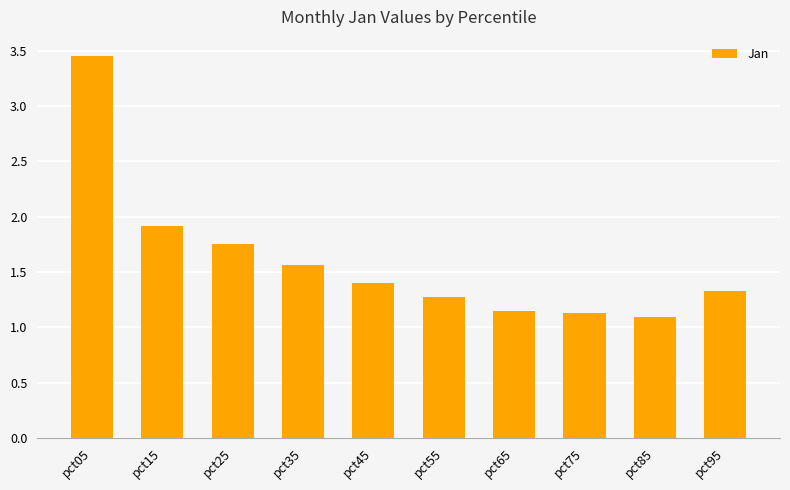

The chart shows a value of 1.1 at pct75. True or false?

True